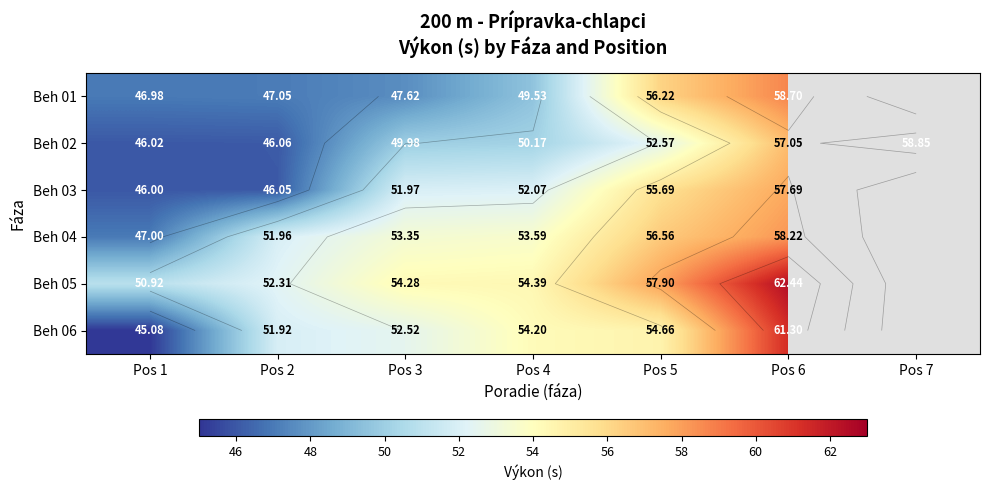

True or false: Beh 01 has a value of 27.5 at Pos 1.

False